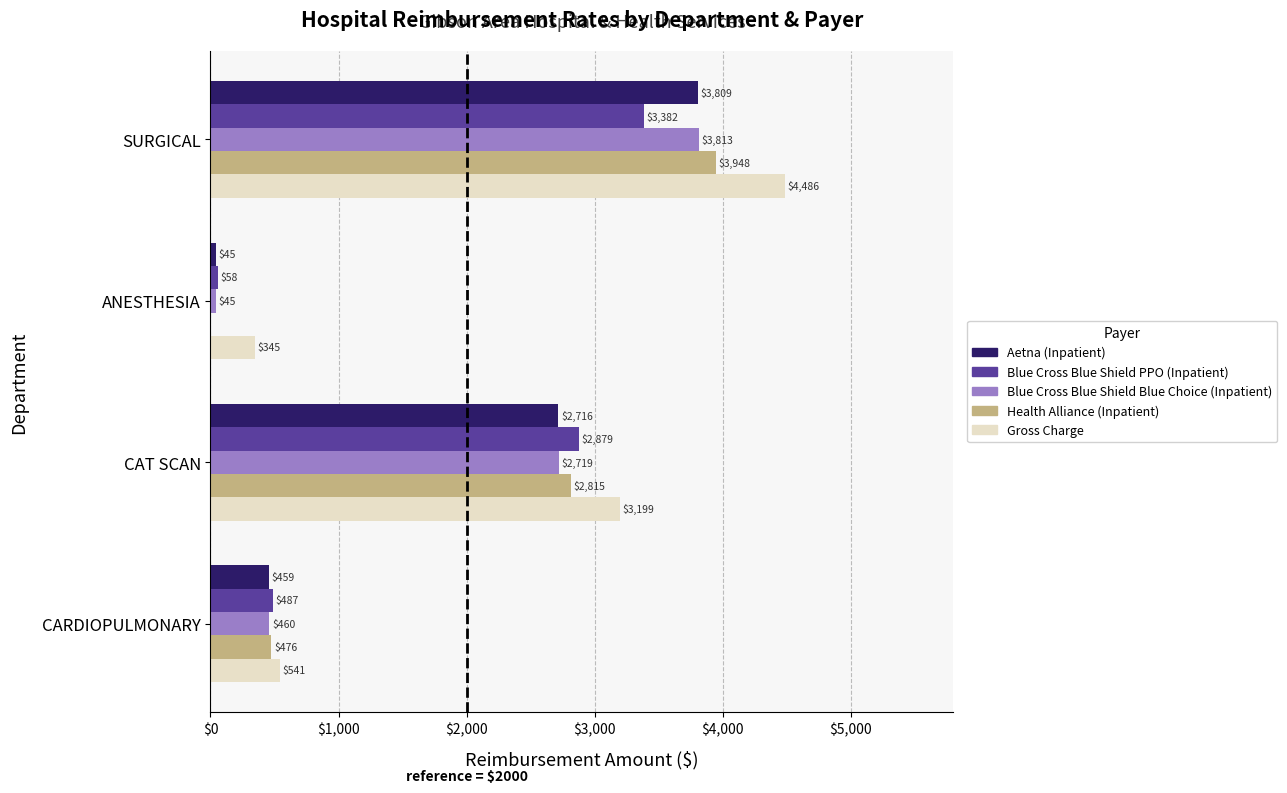

What value does the Blue Cross Blue Shield Blue Choice (Inpatient) series have at ANESTHESIA?

45.0